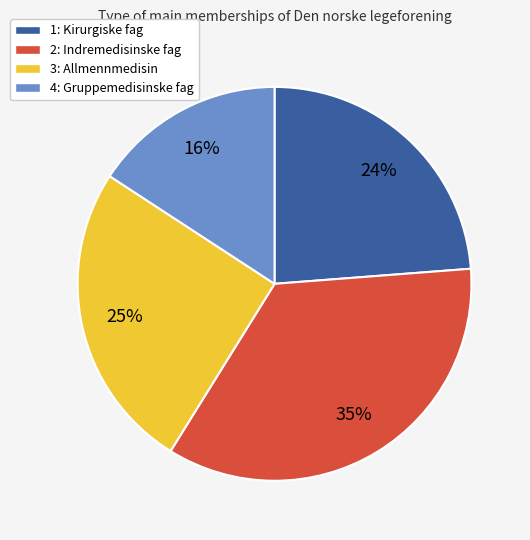

How many slices are in this pie chart?

4